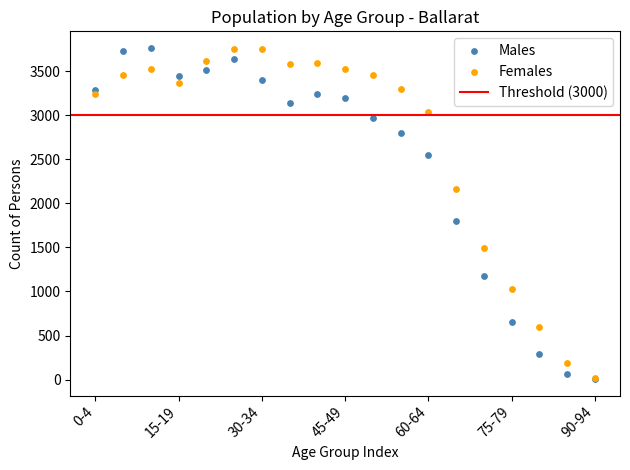

In the Males series, what Y value is closest to 1885?

1795